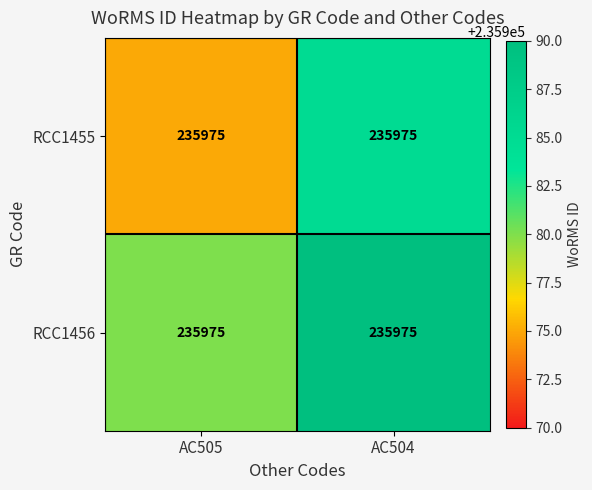

List the series in order of their peak value, highest first.

RCC1456, RCC1455